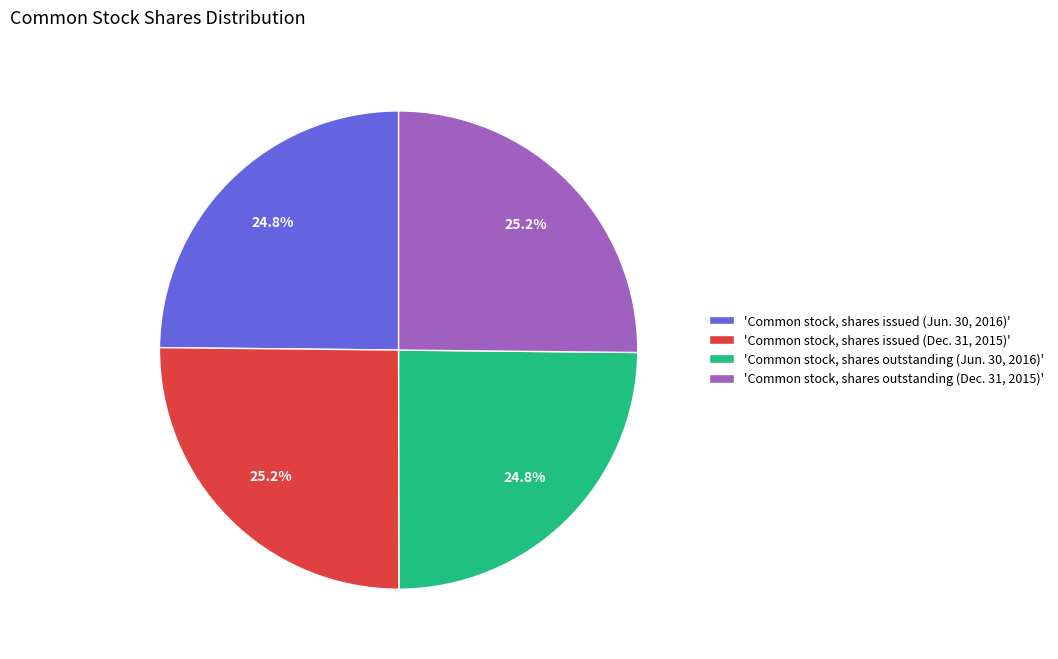

What percentage do 'Common stock, shares issued (Jun. 30, 2016)' and 'Common stock, shares outstanding (Jun. 30, 2016)' together represent?

49.6%